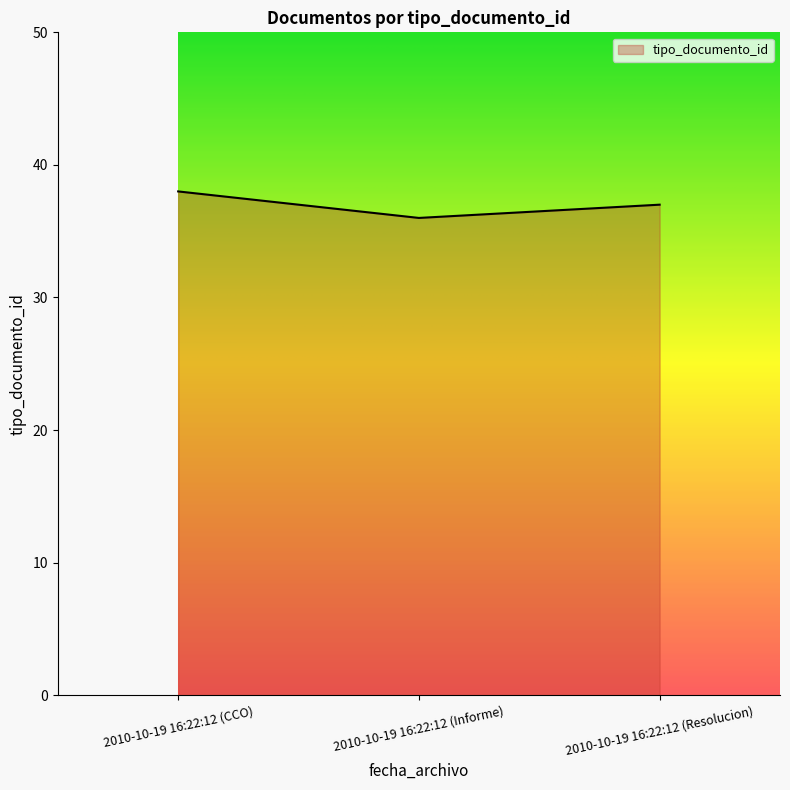

What is the maximum value shown in the chart?

38